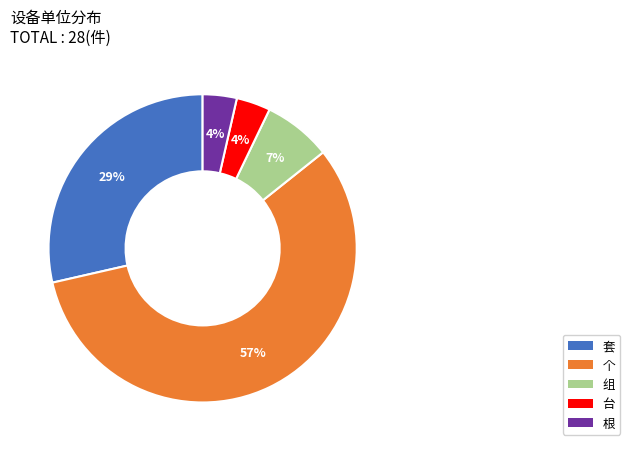

To the nearest percent, what portion does 根 represent?

4%